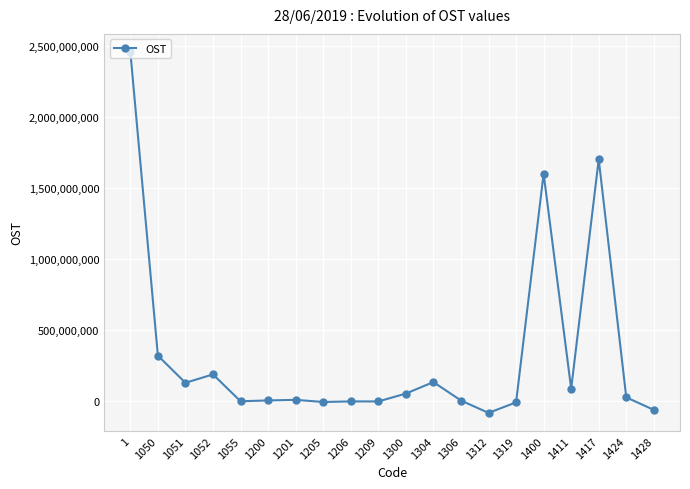

At which category does the data reach its first local valley?

1051